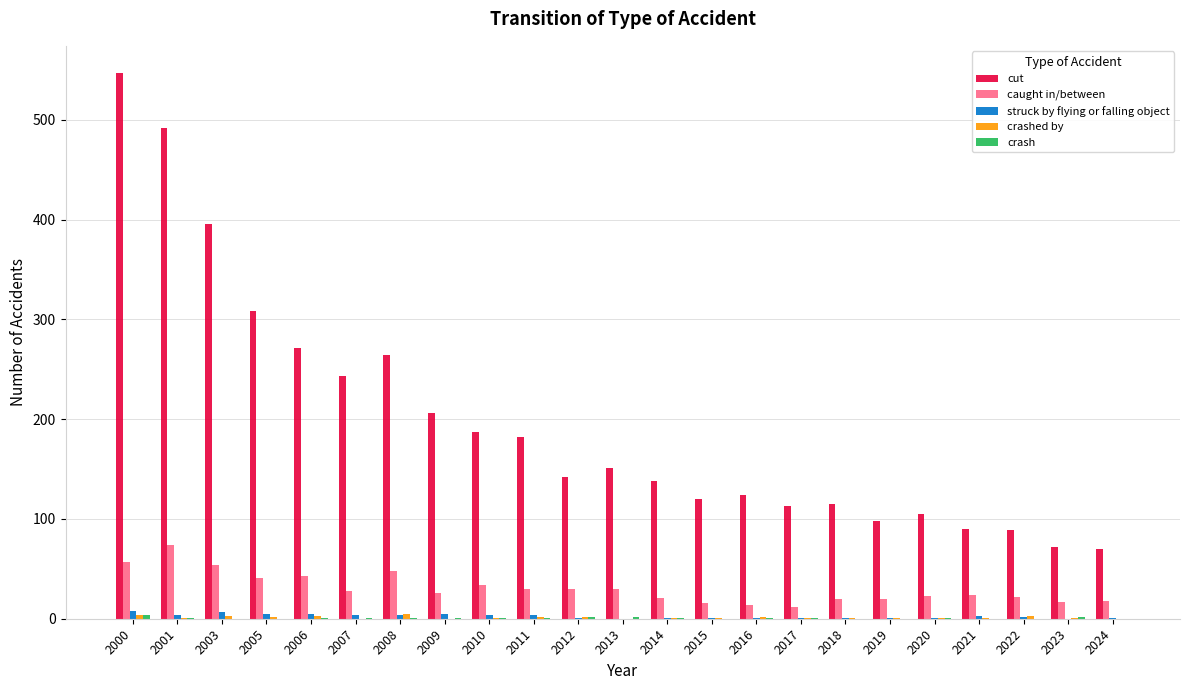

True or false: caught in/between has a value of 18 at 2024.

True